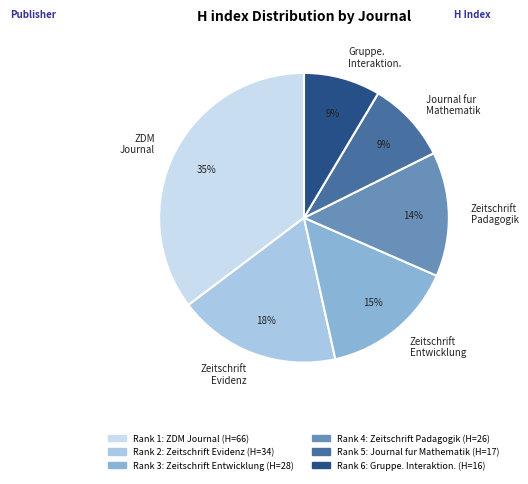

Which category has the biggest portion of the pie?

ZDM Journal